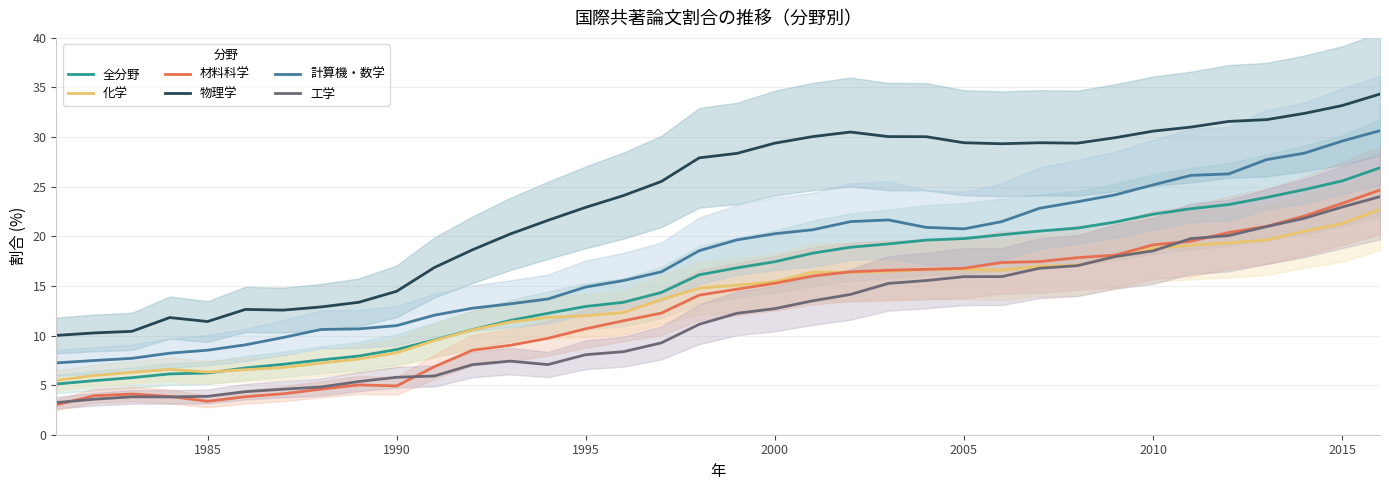

Count the number of categories in the chart.

36